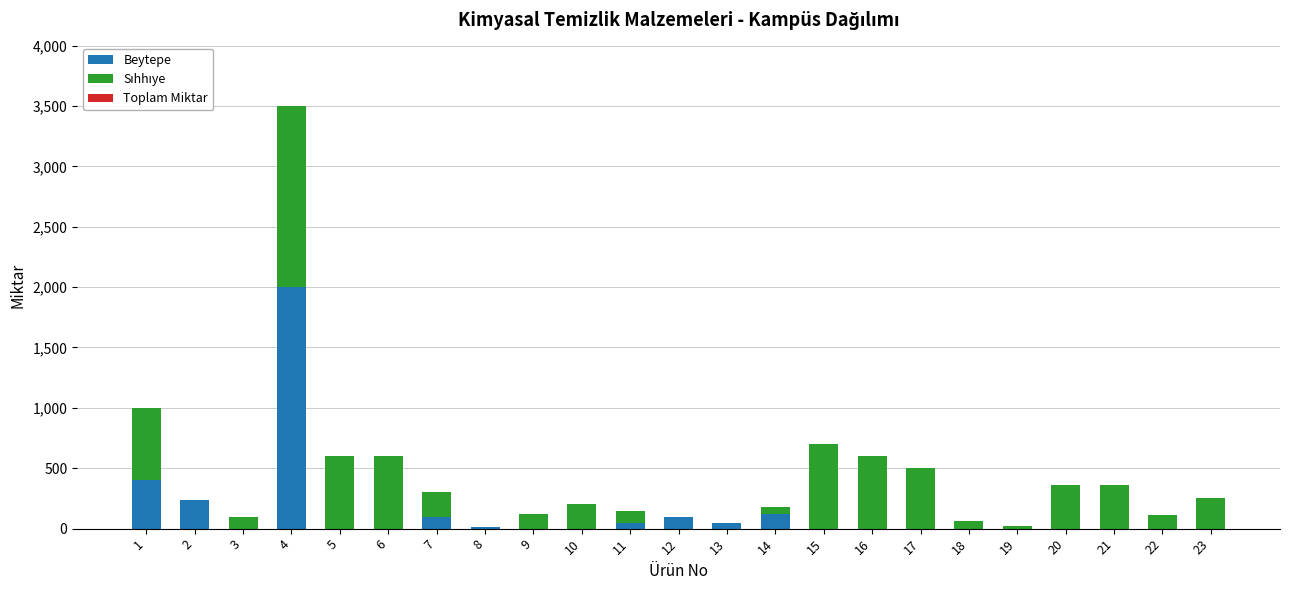

The value of Beytepe at 23 is -842. True or false?

False